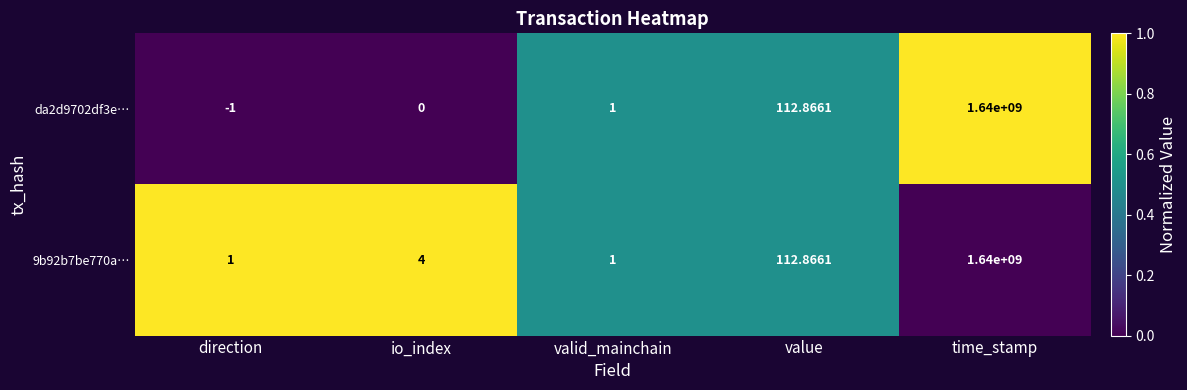

Rank the categories by da2d9702df3e… value from lowest to highest.

direction, io_index, valid_mainchain, value, time_stamp